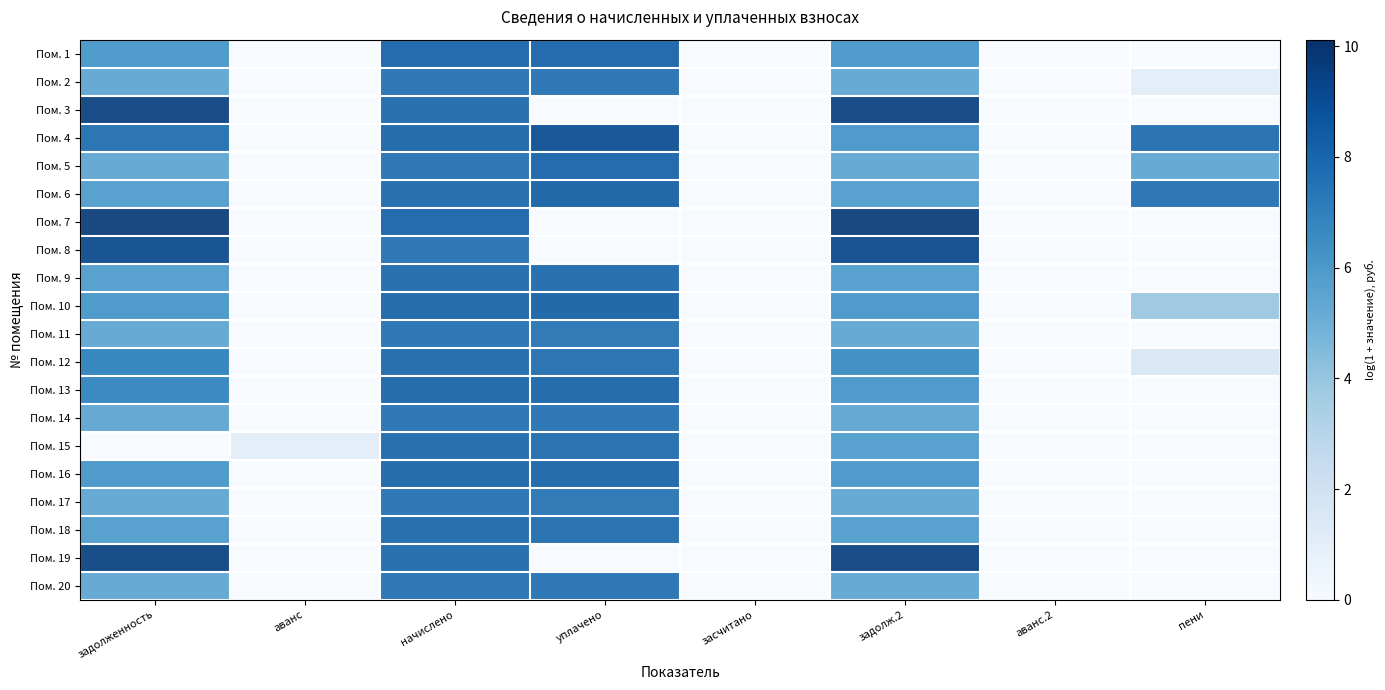

At засчитано, list the series in order from largest to smallest.

Пом. 1, Пом. 2, Пом. 3, Пом. 4, Пом. 5, Пом. 6, Пом. 7, Пом. 8, Пом. 9, Пом. 10, Пом. 11, Пом. 12, Пом. 13, Пом. 14, Пом. 15, Пом. 16, Пом. 17, Пом. 18, Пом. 19, Пом. 20